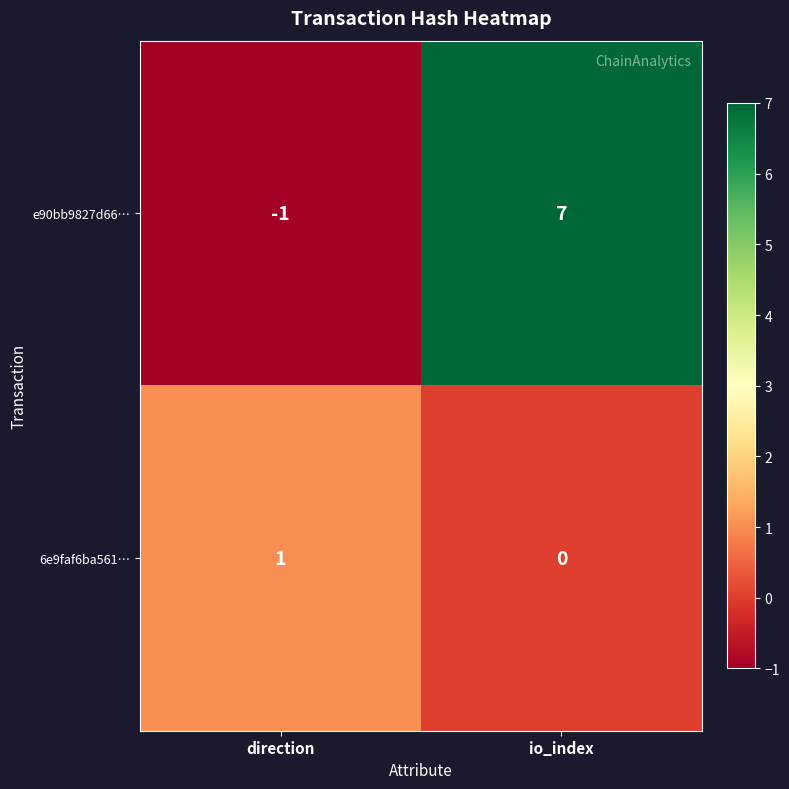

Is it true that e90bb9827d66… equals -1 at direction?

True